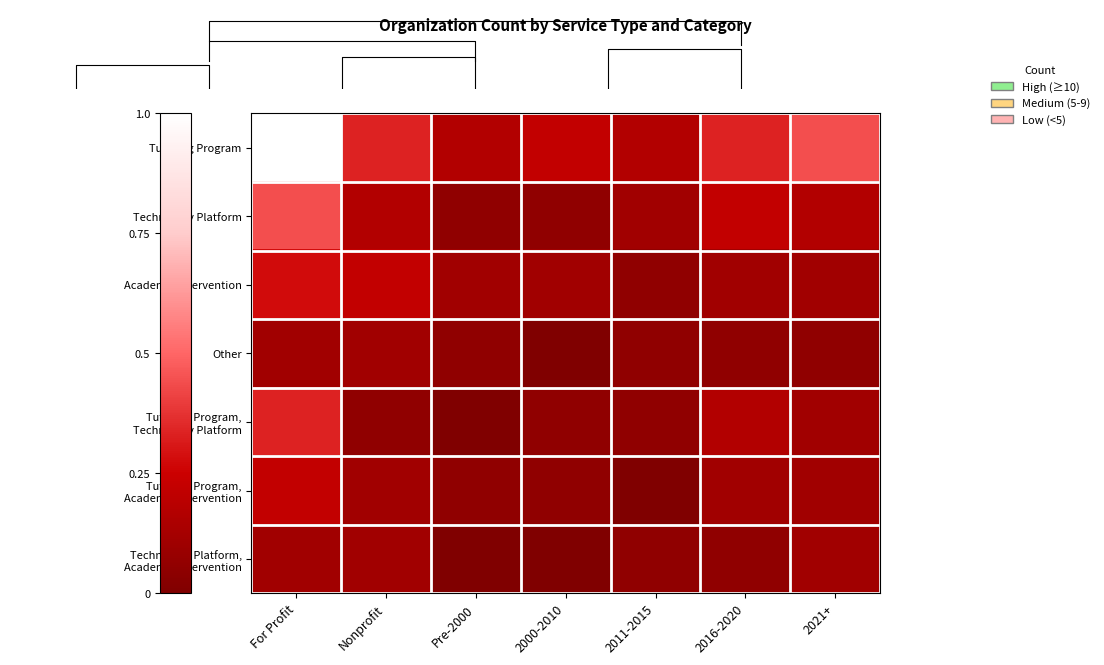

The Academic Intervention series shows 0.2 at Pre-2000. True or false?

False